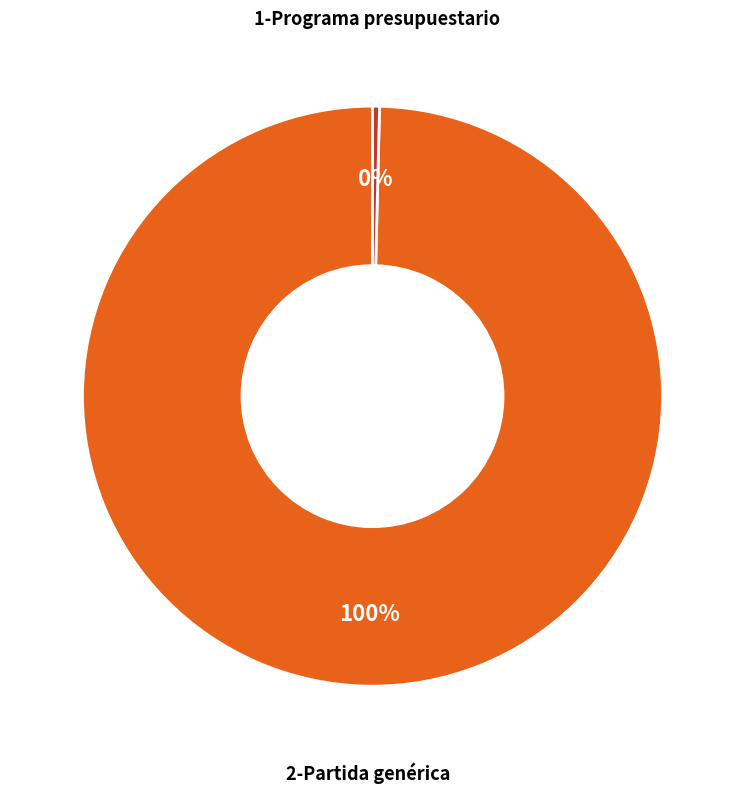

How many slices are in this pie chart?

2